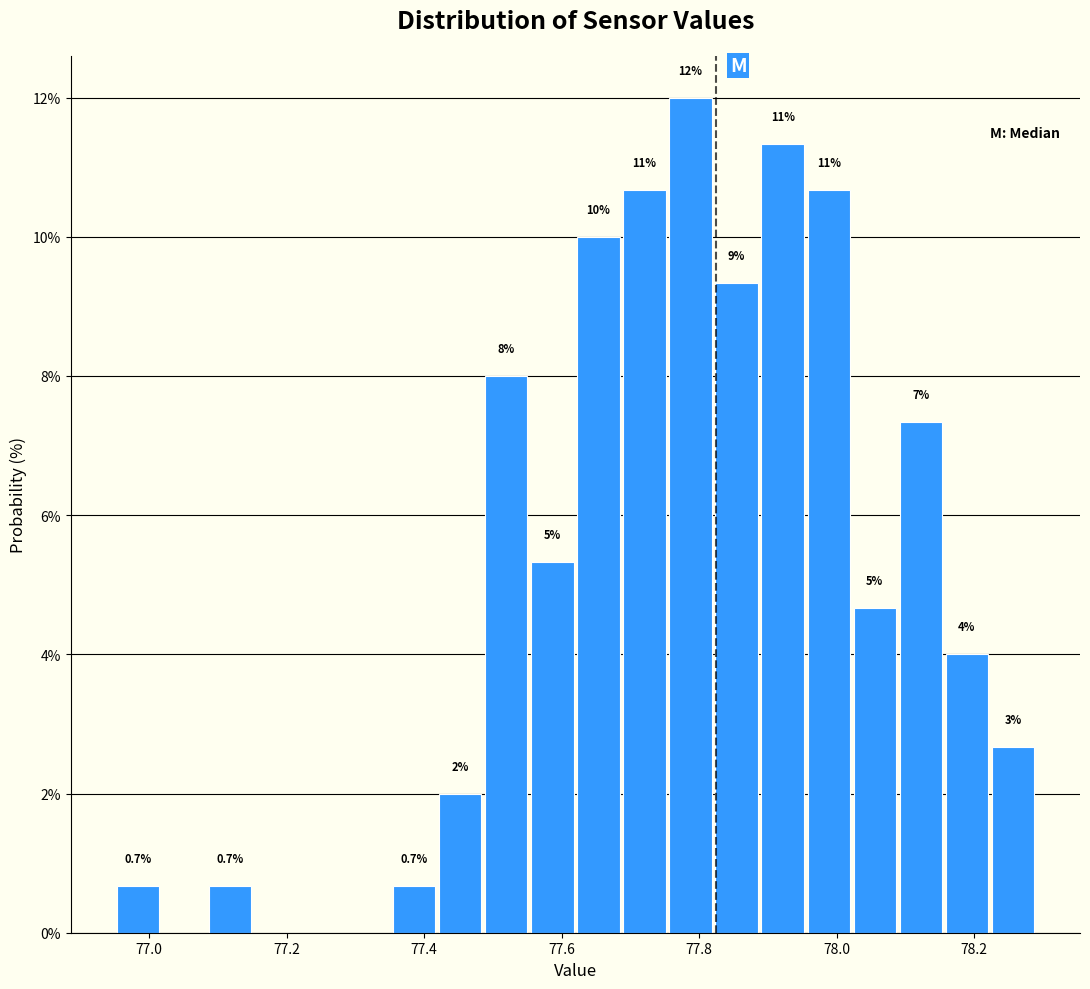

Around what value on the x-axis is the tallest bar? Give the approximate position of its centre, as read against the axis.

77.78